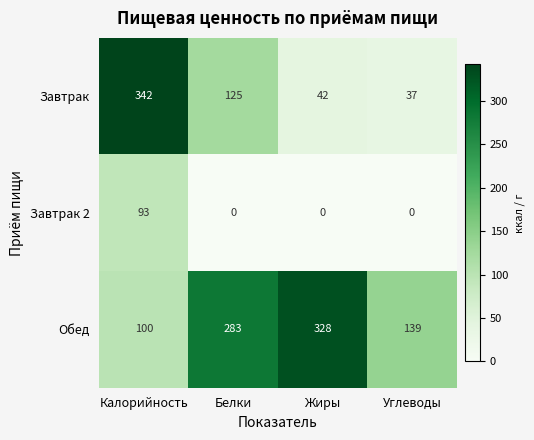

True or false: Завтрак has a value of 196 at Белки.

False